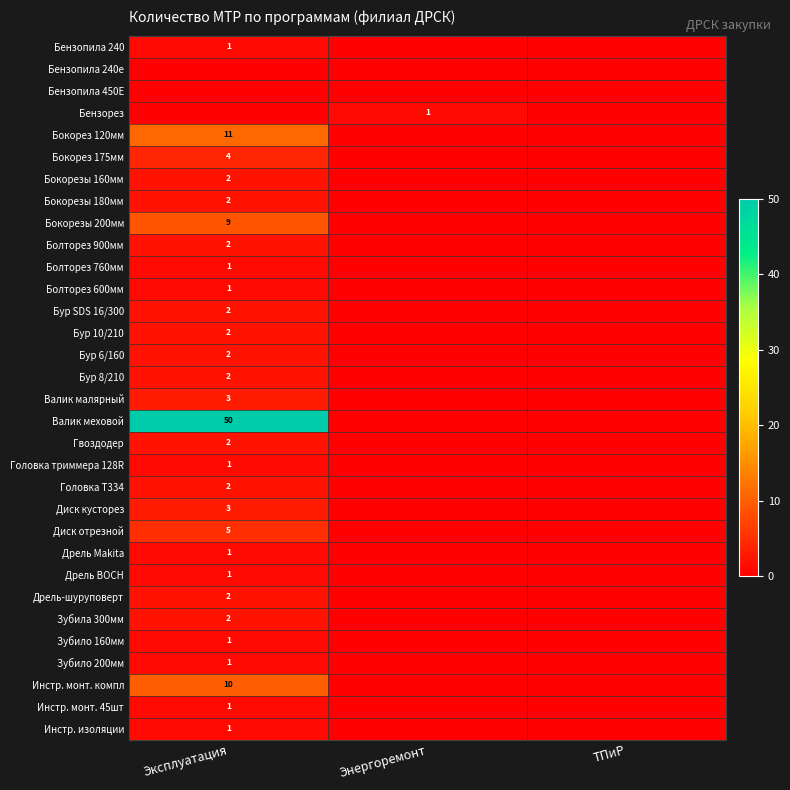

The Бокорезы 160мм series shows 3 at Эксплуатация. True or false?

False